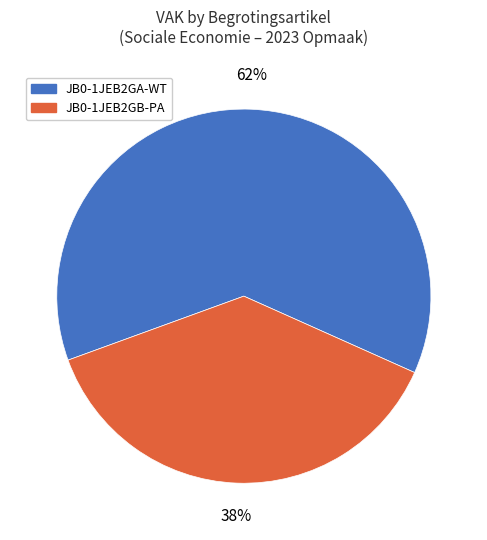

Is the sum of JB0-1JEB2GA-WT and JB0-1JEB2GB-PA greater than half?

Yes